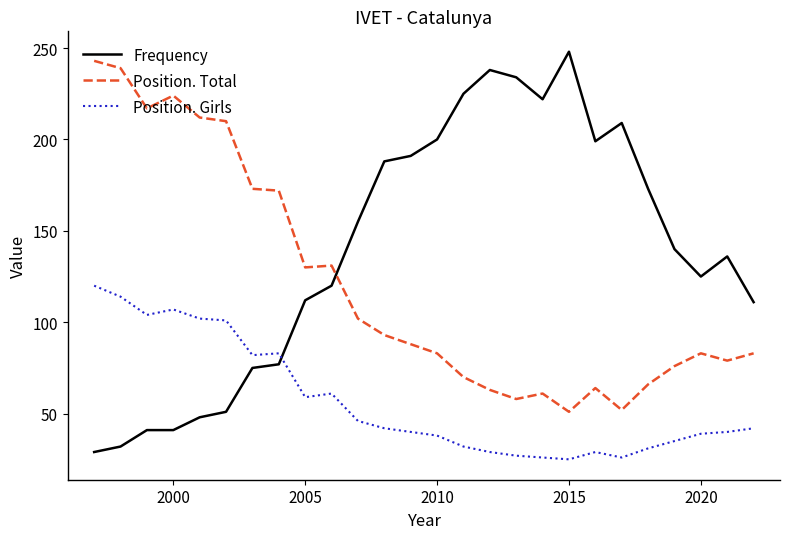

What is the average value of the Position. Total series?

120